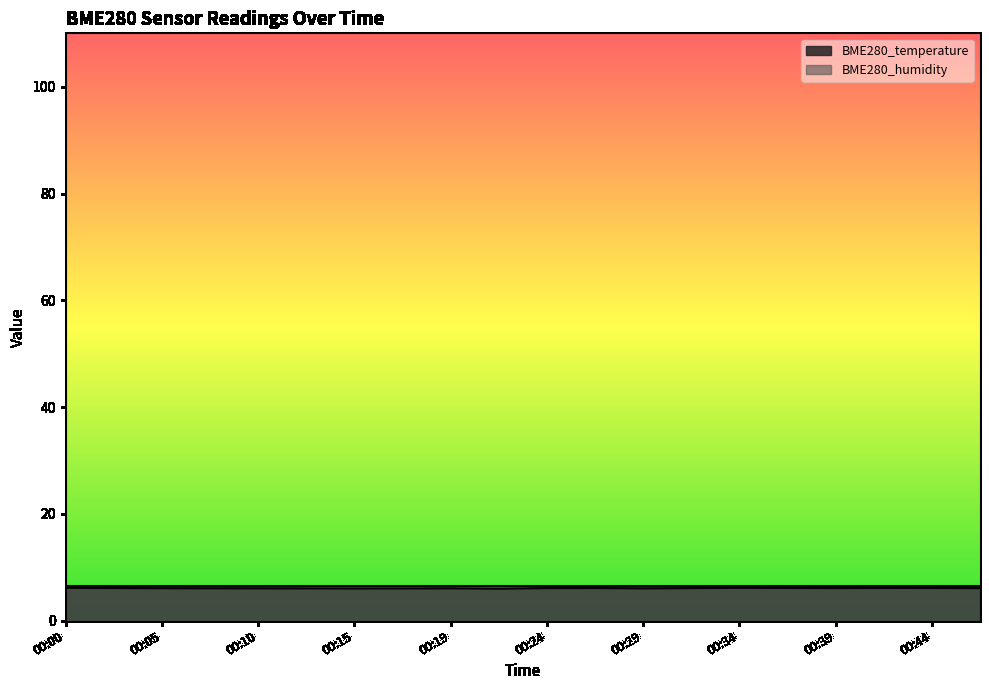

Which has a higher value, 00:42 or 00:34?

00:34